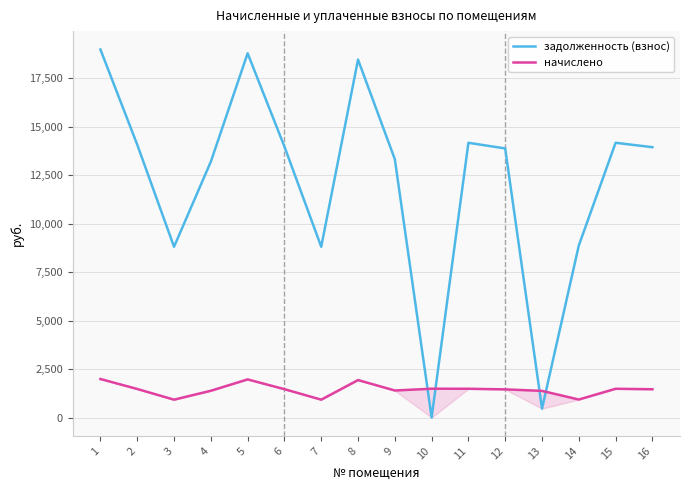

List the series in order of their overall mean, lowest first.

начислено, задолженность (взнос)